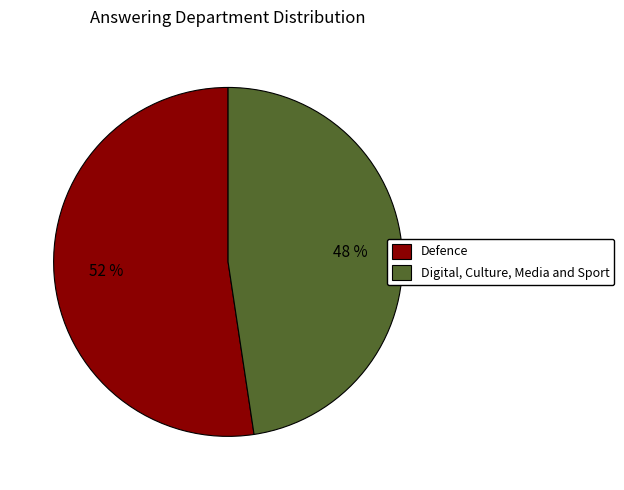

Is the sum of Defence and Digital, Culture, Media and Sport greater than half?

Yes